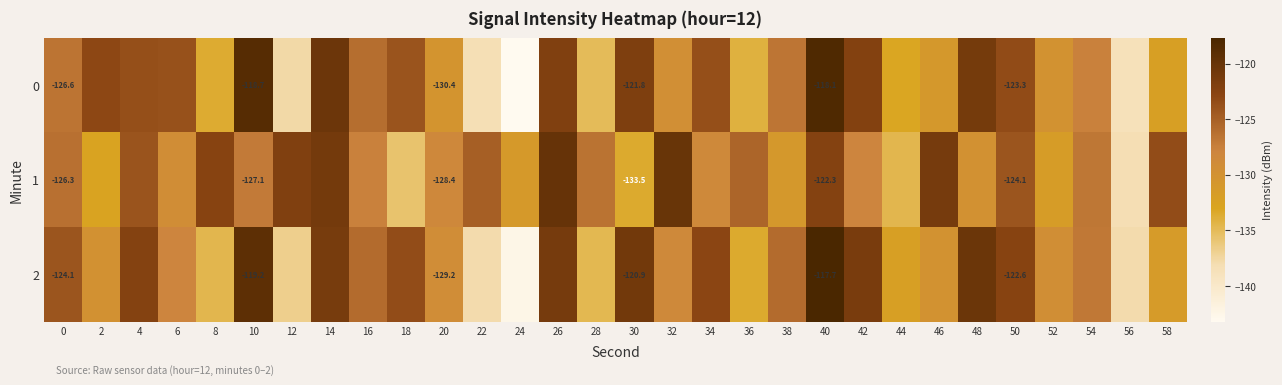

What is the difference between the highest and lowest values at 48?

9.5